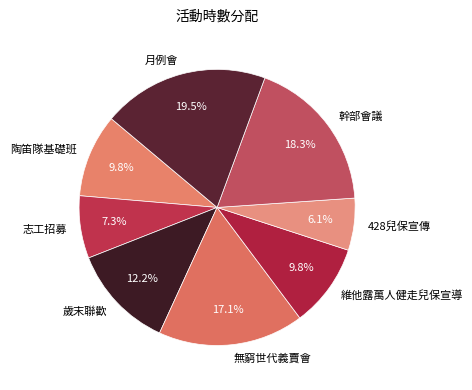

Combined, do 維他露萬人健走兒保宣導 and 陶笛隊基礎班 account for over 50%?

No